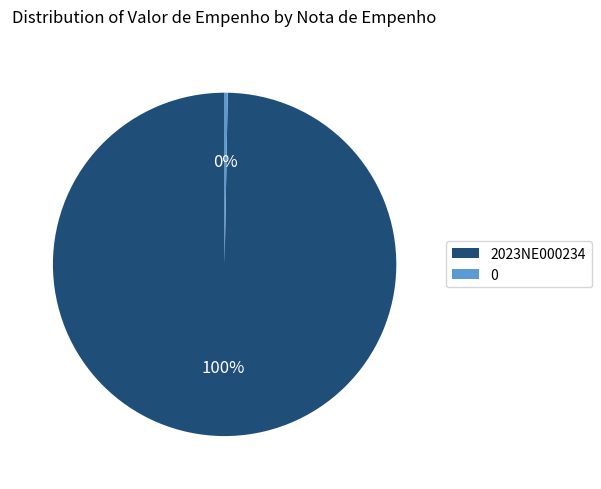

Is it true that 0 is 0% of the pie?

True